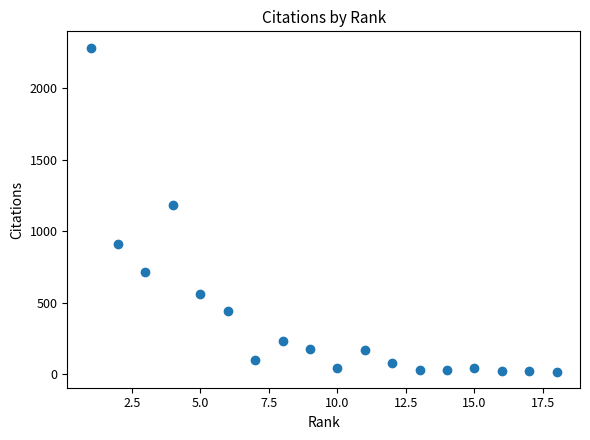

What Y value in the scatter plot is closest to 1151?

1186